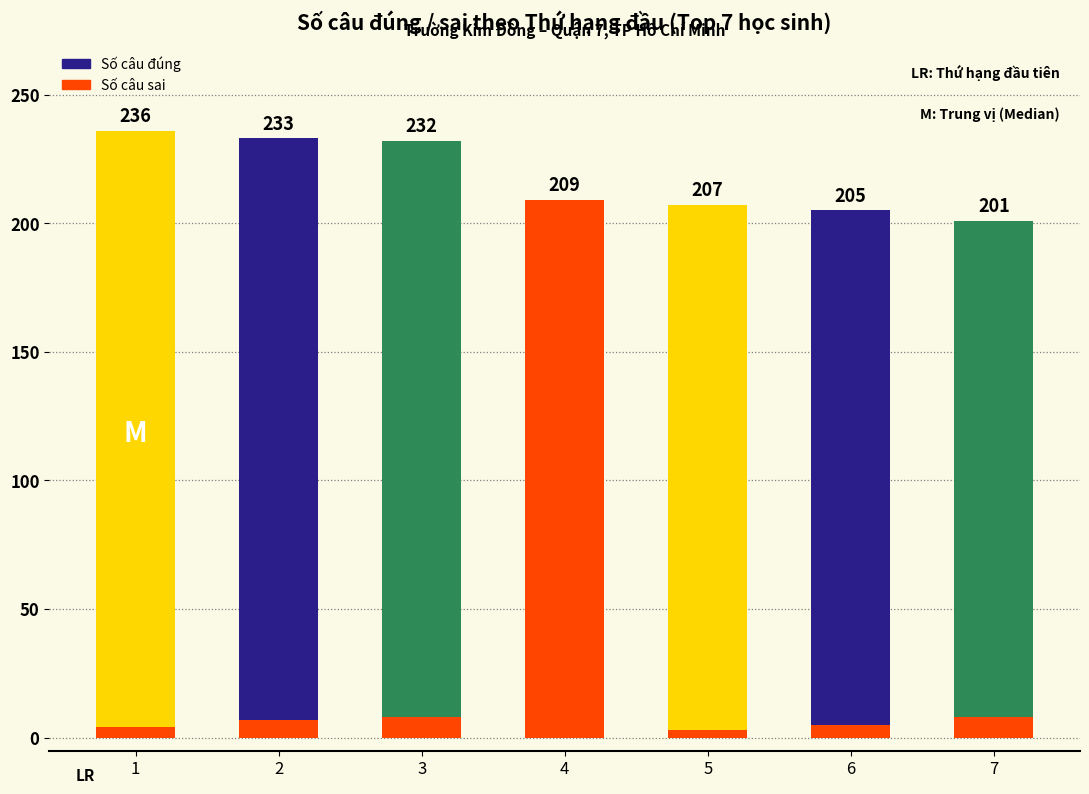

What is the difference between the values at 6 and 4?

4